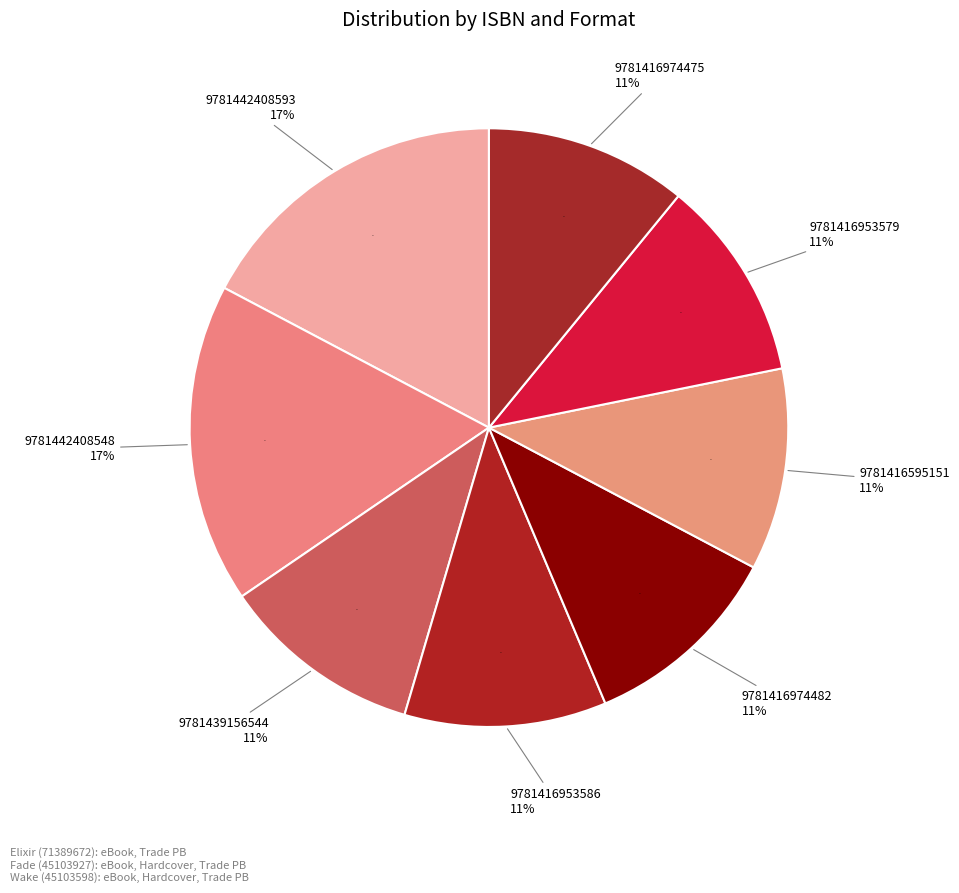

To the nearest percent, what portion does 9781416953586 represent?

11%